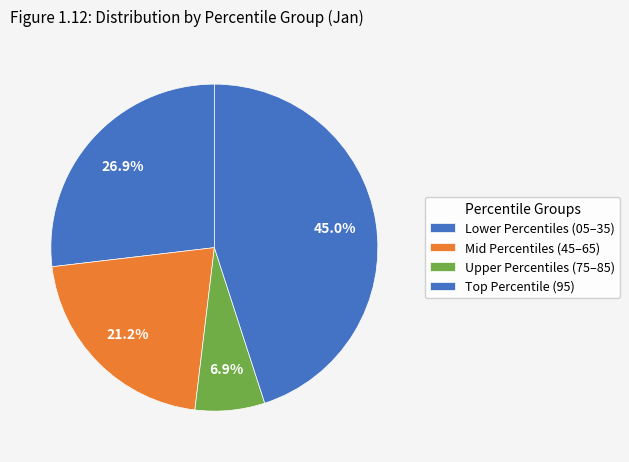

How many slices are in this pie chart?

4